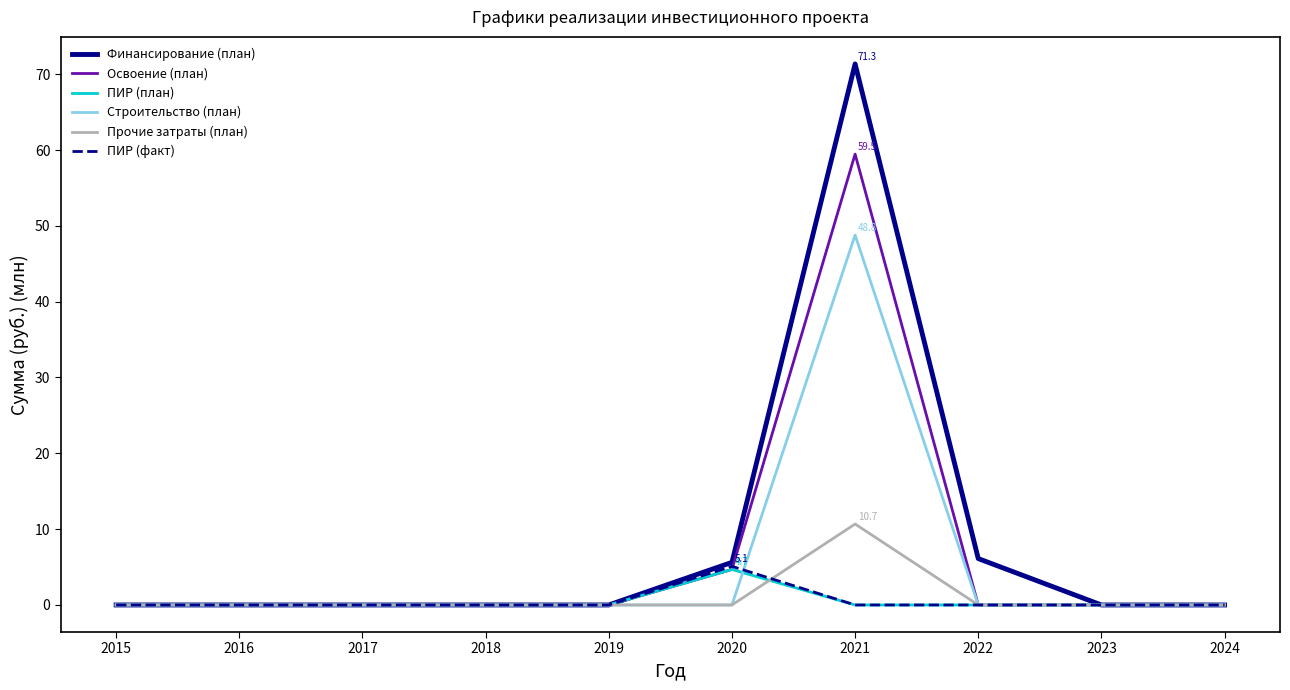

What is the total value across all series at 2021?

190.3